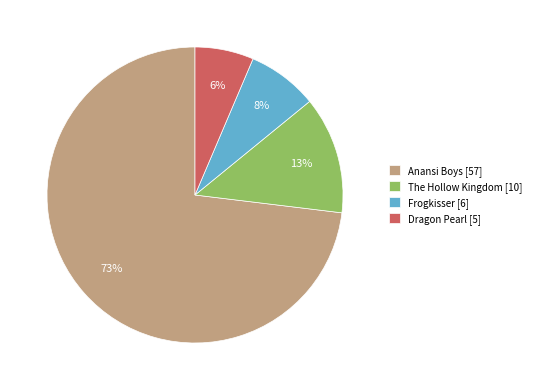

Is the sum of The Hollow Kingdom [10] and Anansi Boys [57] greater than half?

Yes